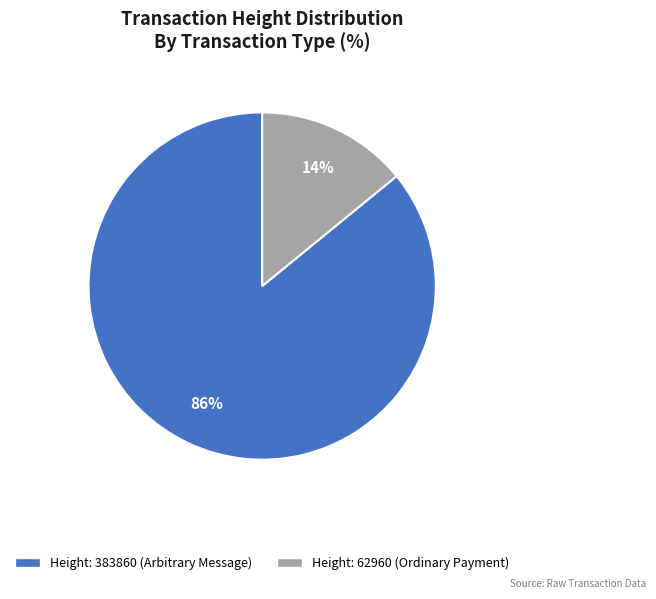

To the nearest percent, what is the average slice percentage?

50%